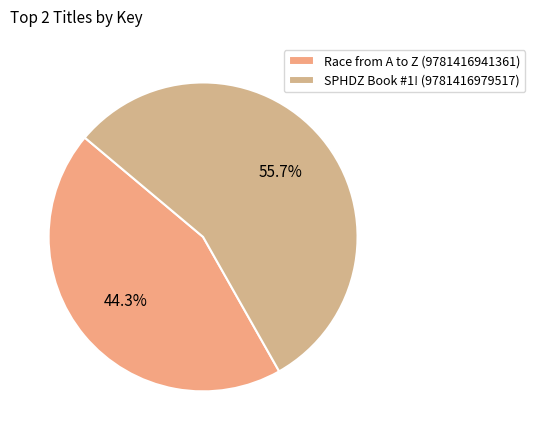

True or false: Race from A to Z (9781416941361) accounts for 59% of the total.

False